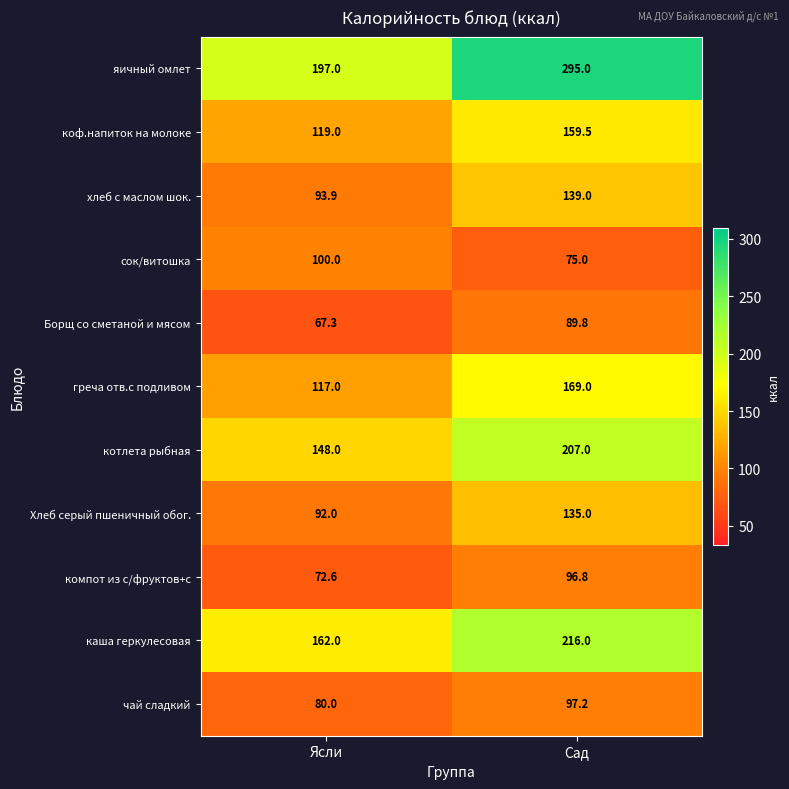

Read the греча отв.с подливом value at Сад.

169.0